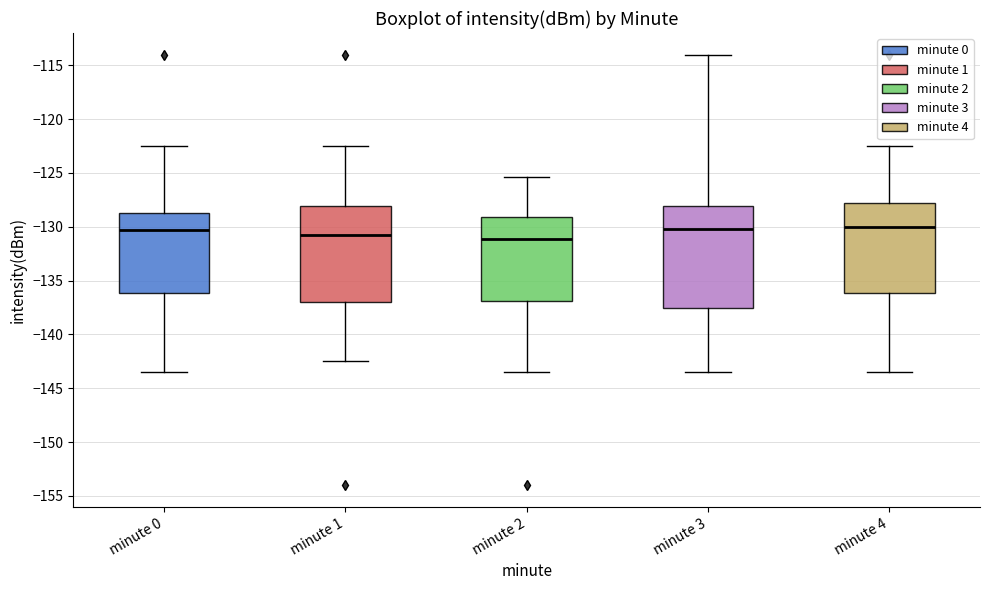

Which box is the tallest, from its lower edge to its upper edge?

minute 3